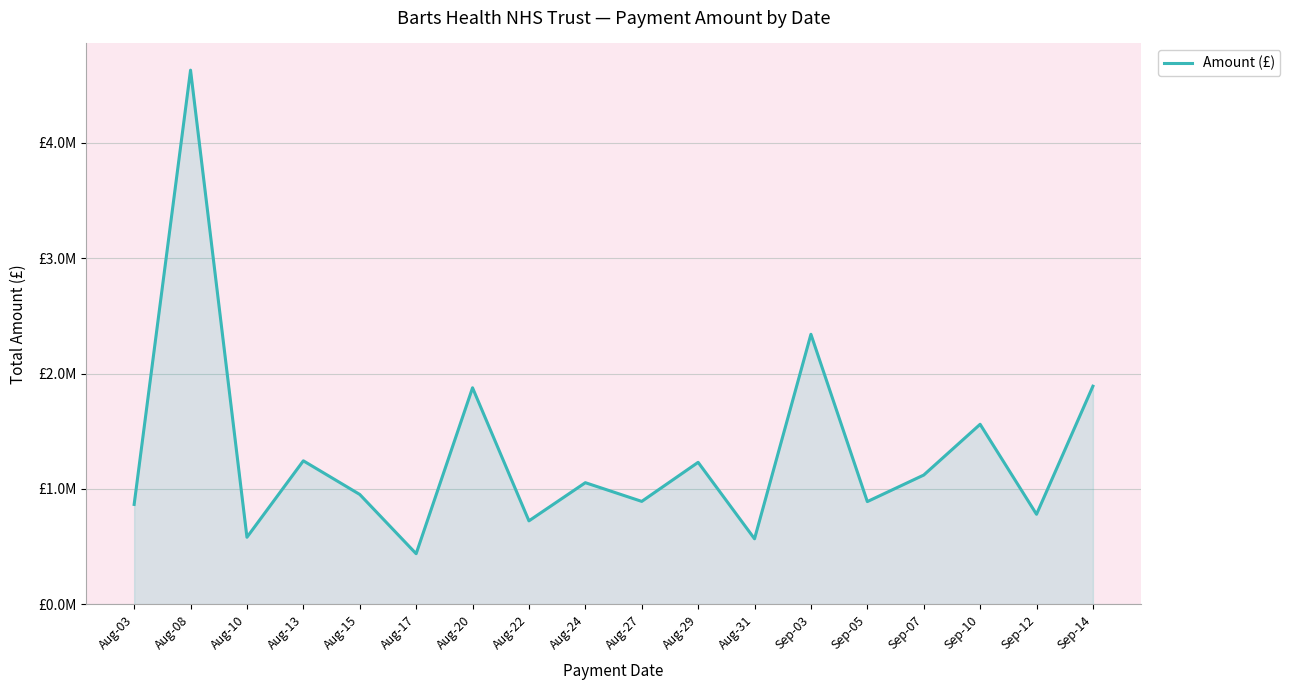

What is the greatest value displayed?

4629009.9